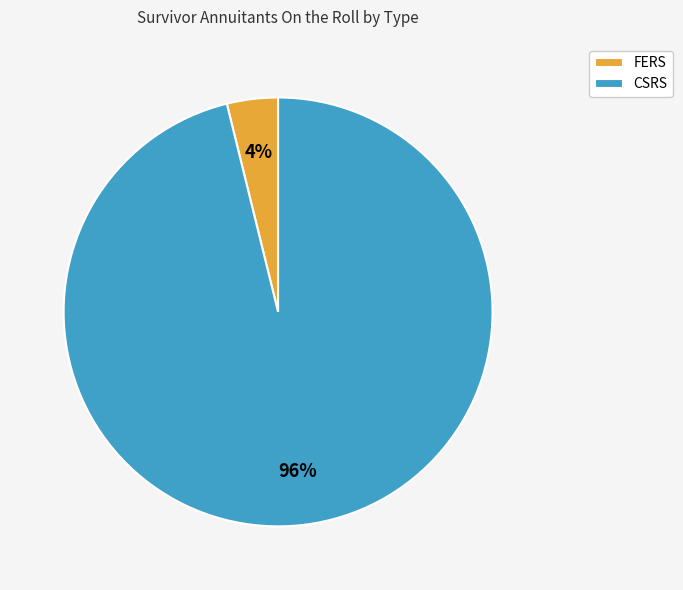

To the nearest percent, what percentage of the pie is FERS?

4%